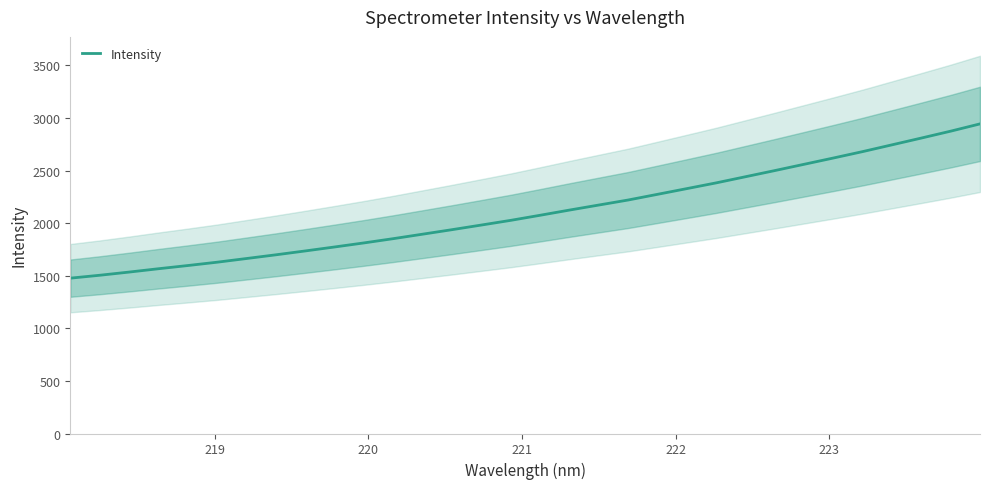

True or false: there are more than 1 points higher than both neighbors.

False